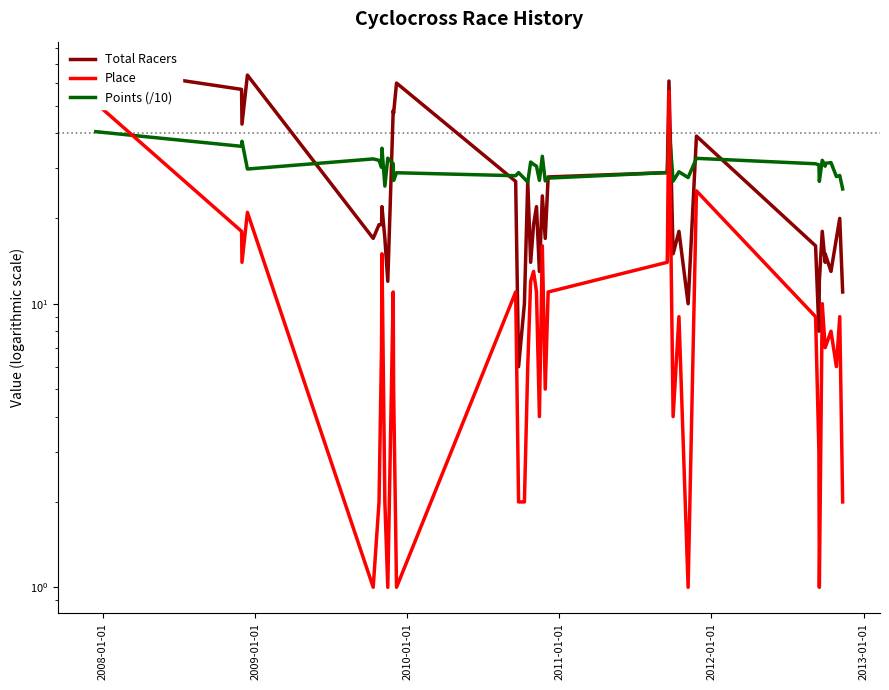

How many lines are shown in the chart?

3